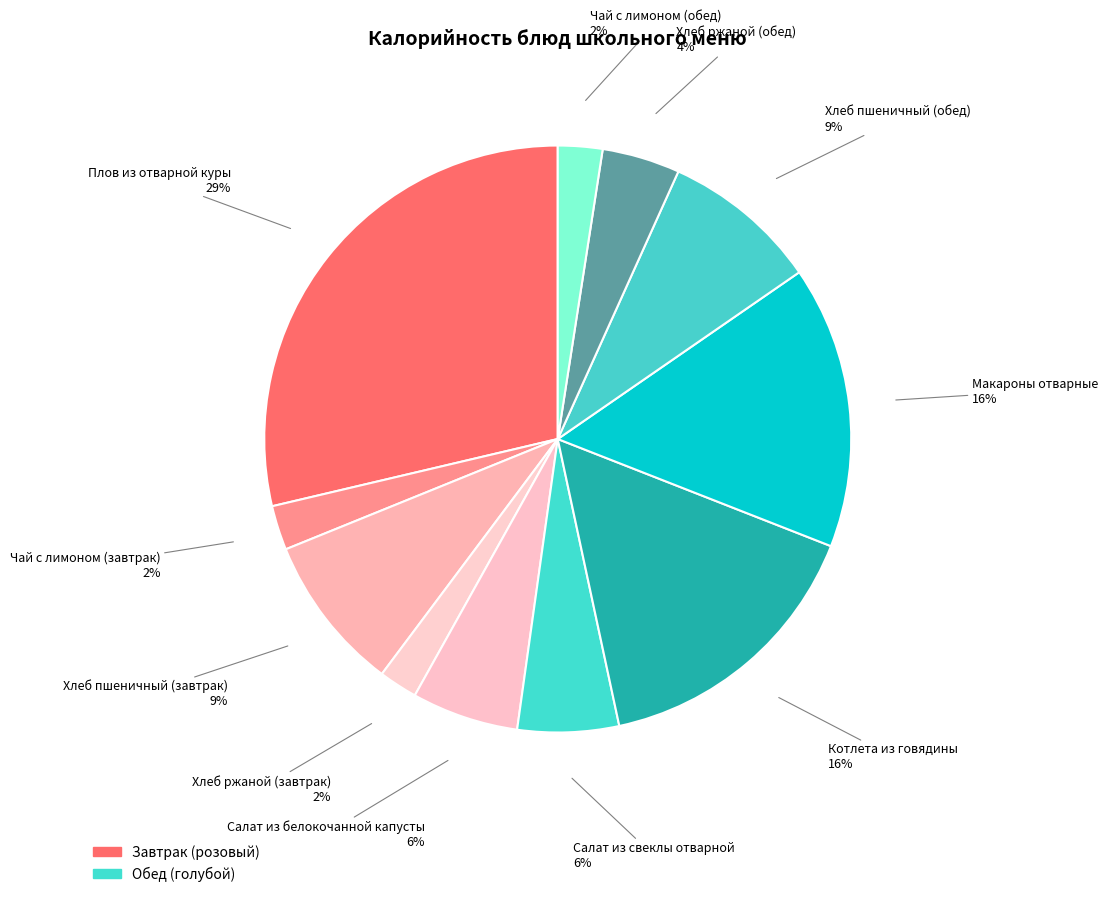

Which category has the smallest portion of the pie?

Хлеб ржаной (завтрак)